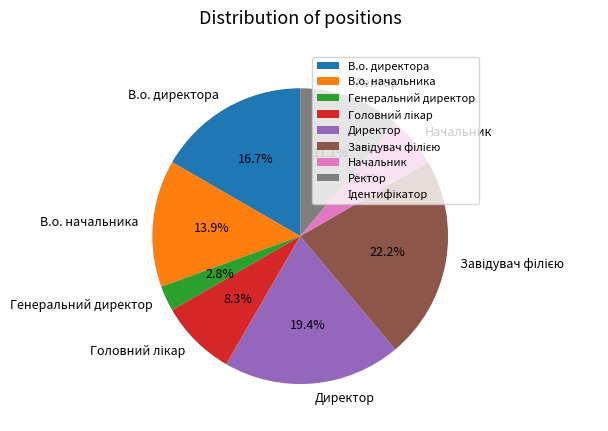

Count the number of slices in the pie.

8